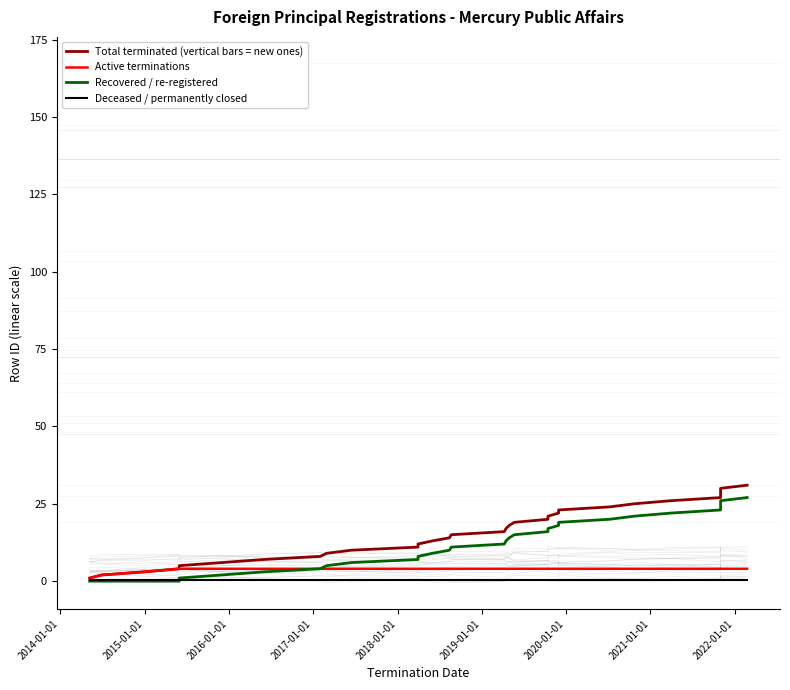

True or false: Deceased / permanently closed and Active terminations cross at least once.

False